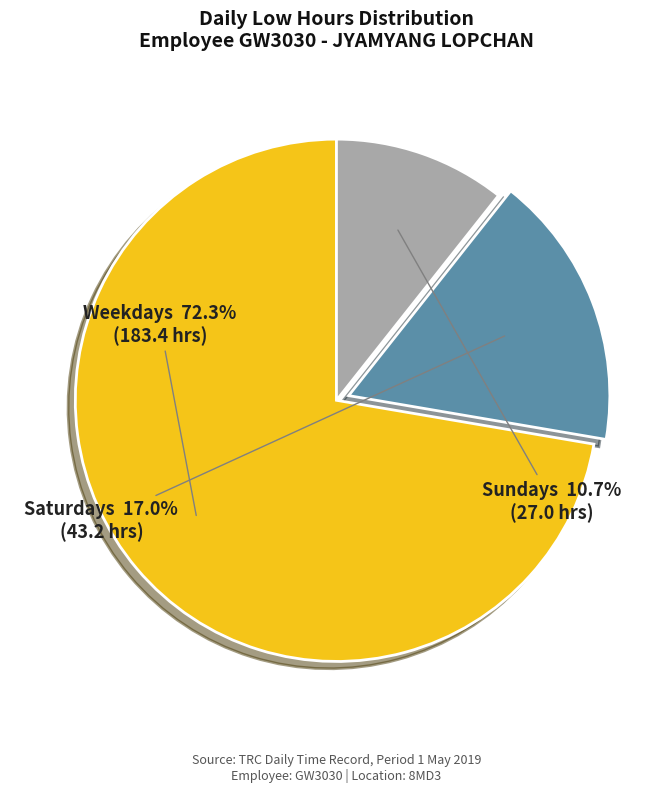

What is the ratio of the value at Sundays to the value at Saturdays?

0.6